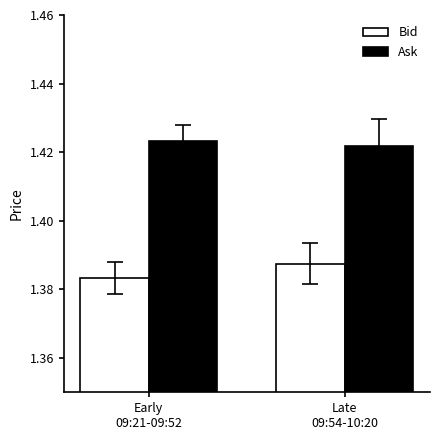

What is the sum of all Bid values?

2.8